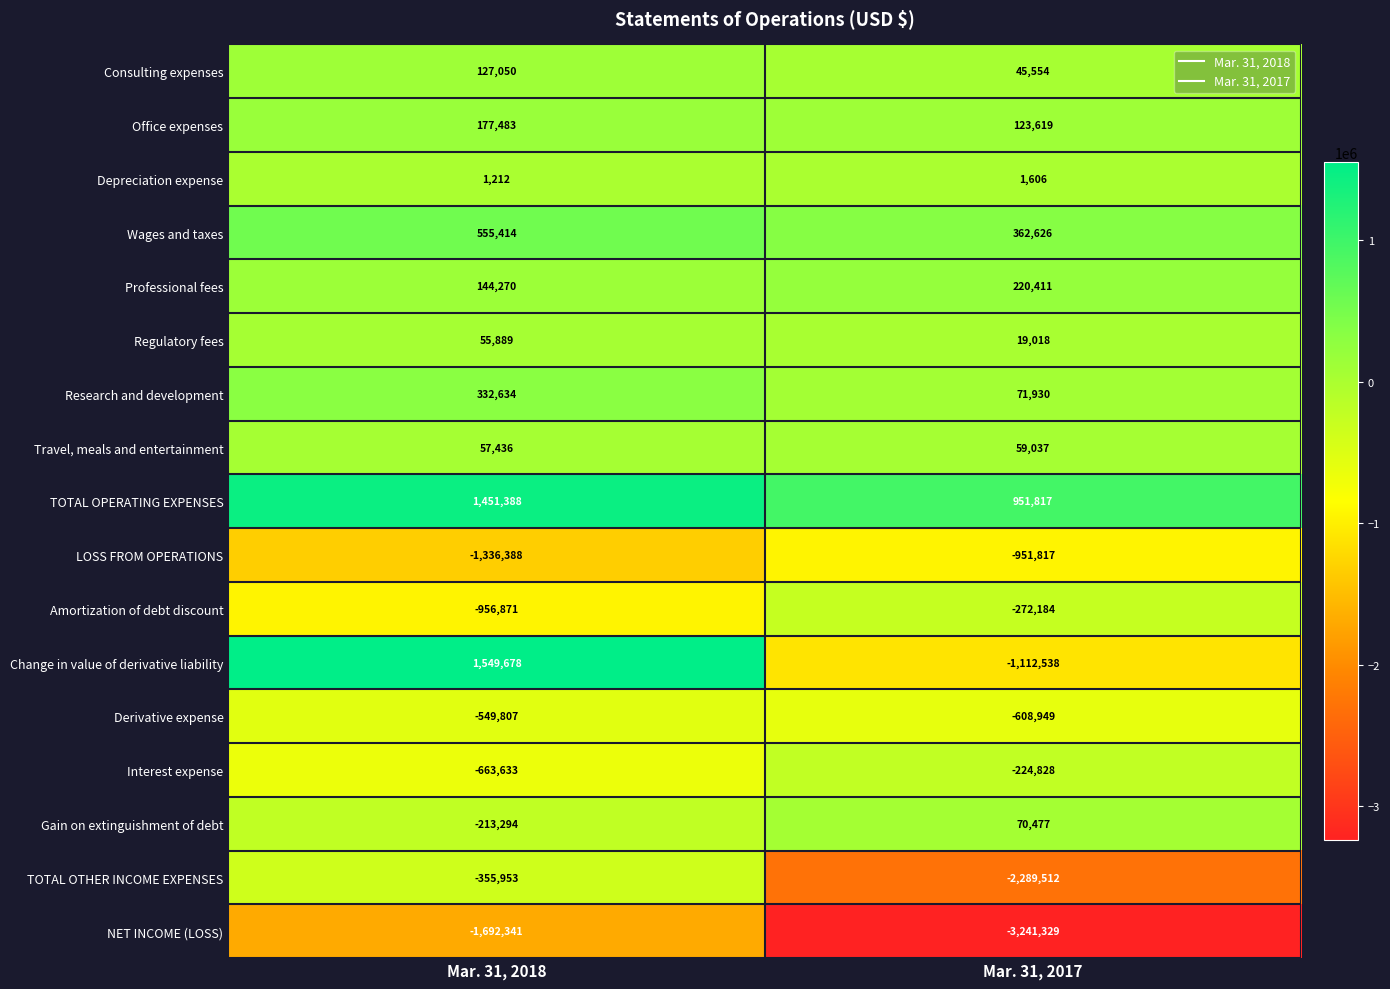

Which series has the largest total across all categories?

TOTAL OPERATING EXPENSES